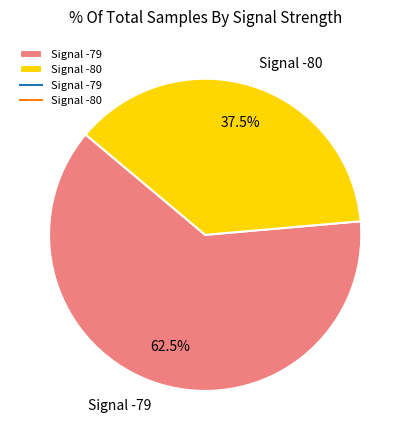

What percentage do Signal -80 and Signal -79 together represent?

100.0%